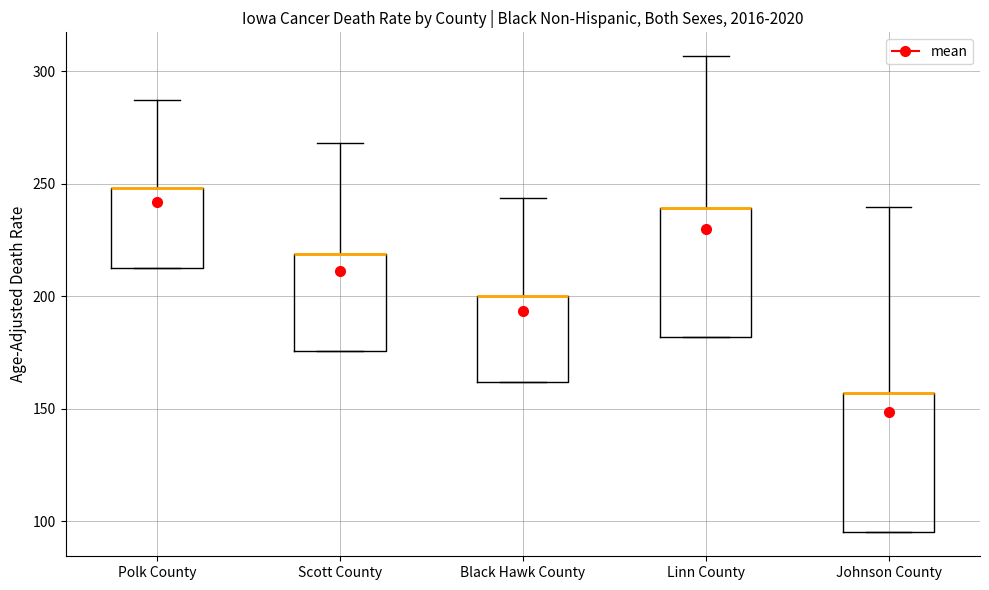

Reading left to right, transcribe this box plot: for each box, give where its median line is, the range the box spans, and where its two whiskers end, as read against the y-axis. The values are not printed on the chart, so give them approximately, as read against the axis.

Polk County: median 250 (drawn on the box's upper edge), box 215 to 250, whiskers 215 to 285
Scott County: median 220 (drawn on the box's upper edge), box 175 to 220, whiskers 175 to 270
Black Hawk County: median 200 (drawn on the box's upper edge), box 160 to 200, whiskers 160 to 245
Linn County: median 240 (drawn on the box's upper edge), box 180 to 240, whiskers 180 to 305
Johnson County: median 155 (drawn on the box's upper edge), box 95 to 155, whiskers 95 to 240